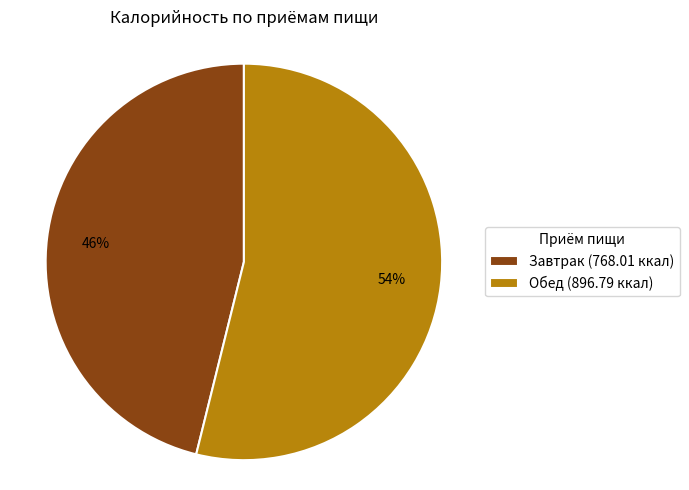

To the nearest percent, what portion does Обед represent?

54%